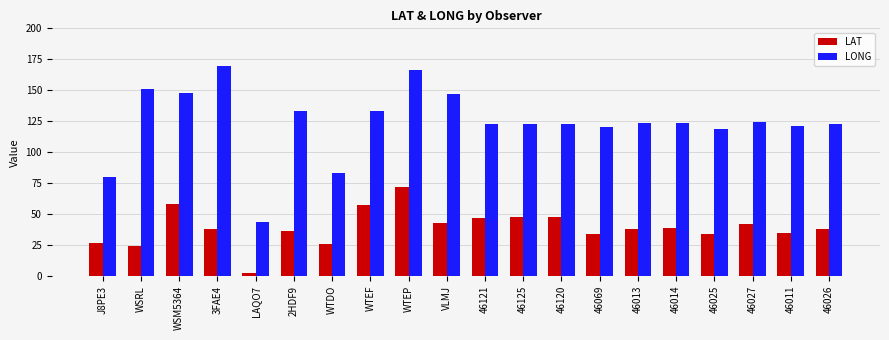

Count the number of data series in this chart.

2